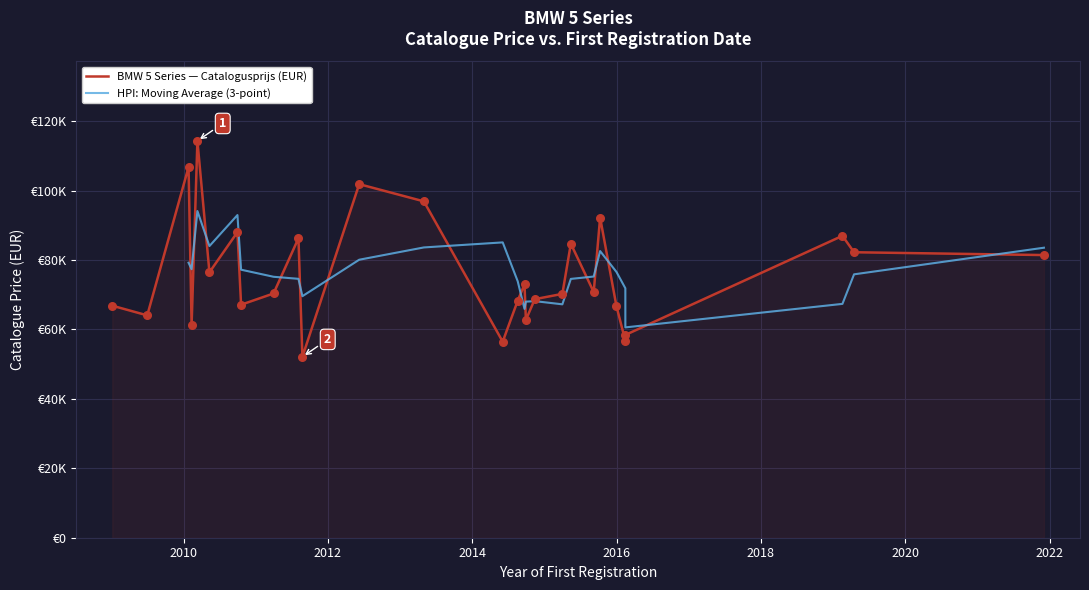

Which has a higher value, 20100310 or 20100510?

20100310